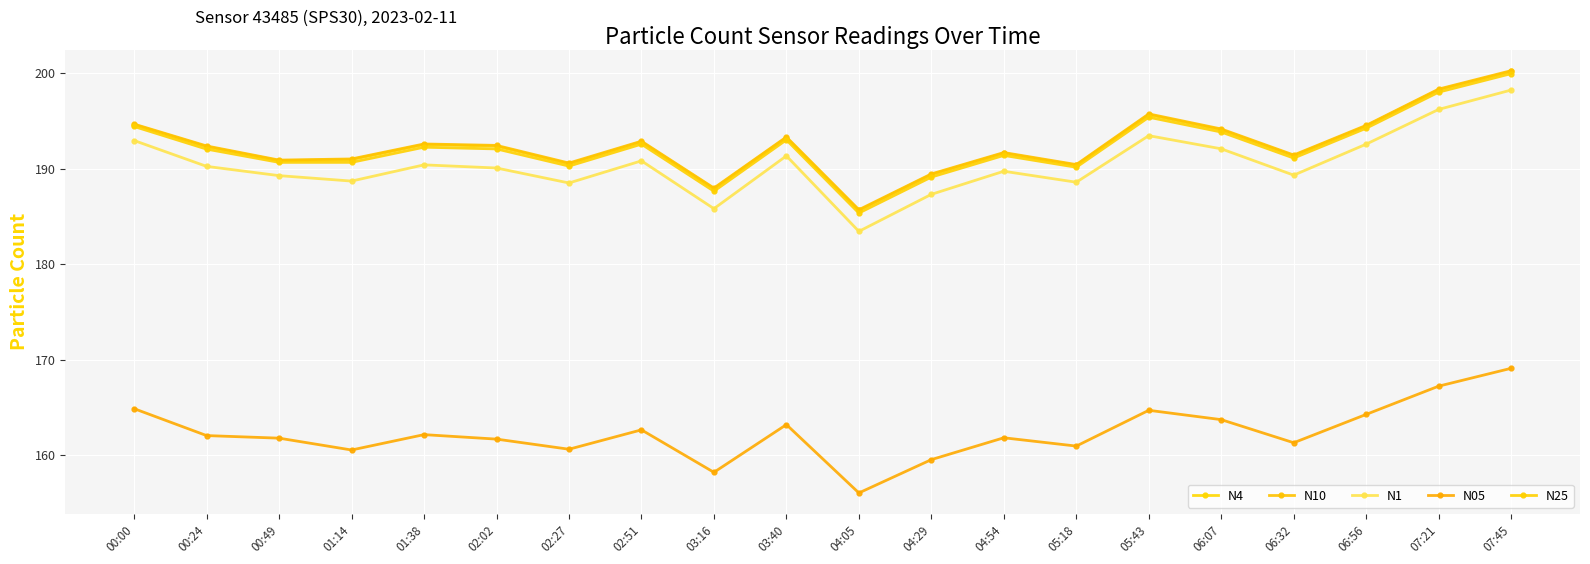

True or false: N25 and N05 intersect in this chart.

False